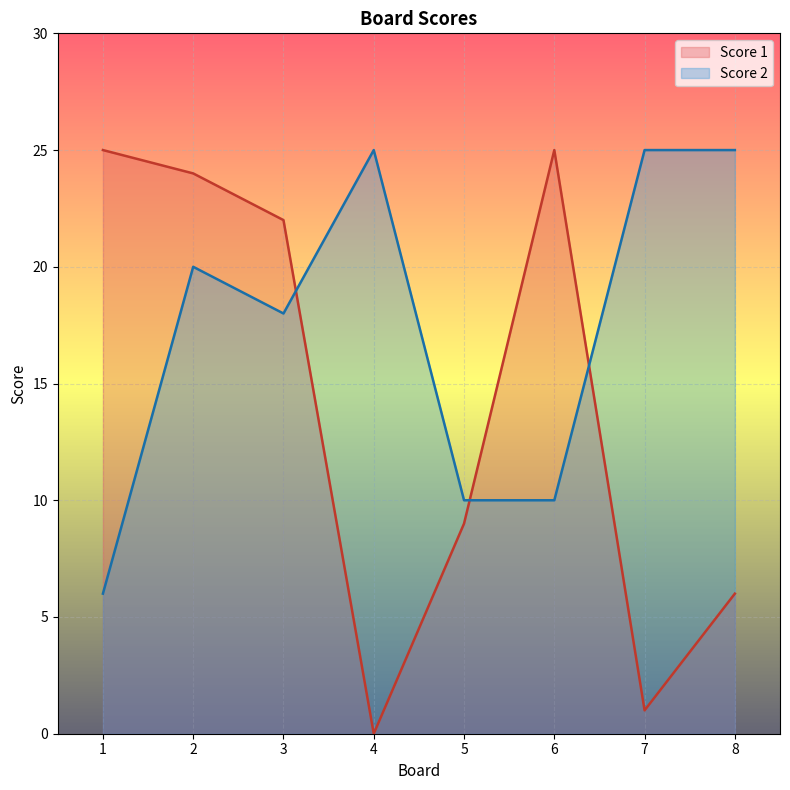

How many positive values does the Score 1 series have?

7